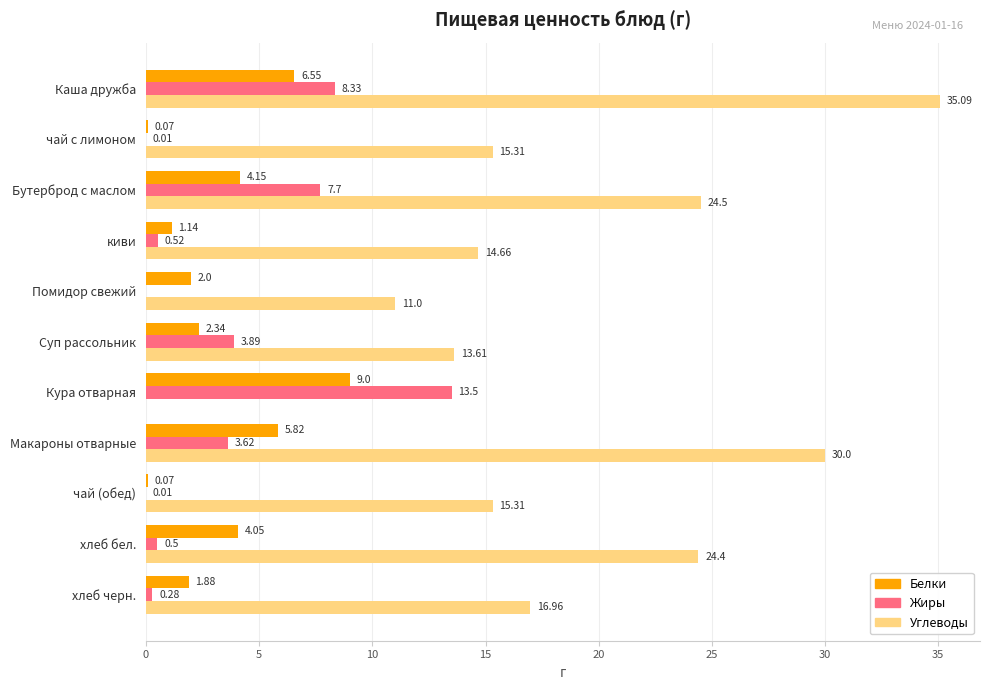

At which label is Белки closest to 4?

хлеб бел.